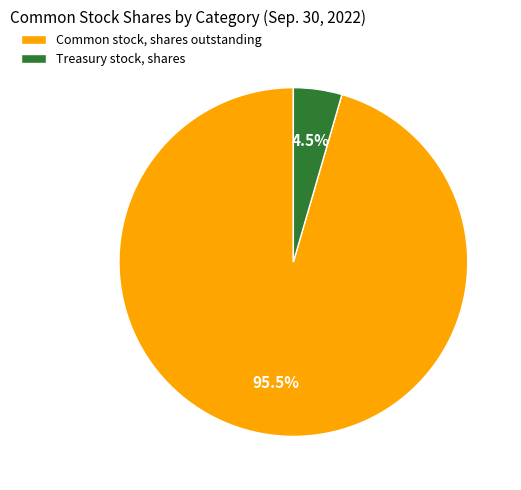

Is there a majority slice in this chart?

Yes